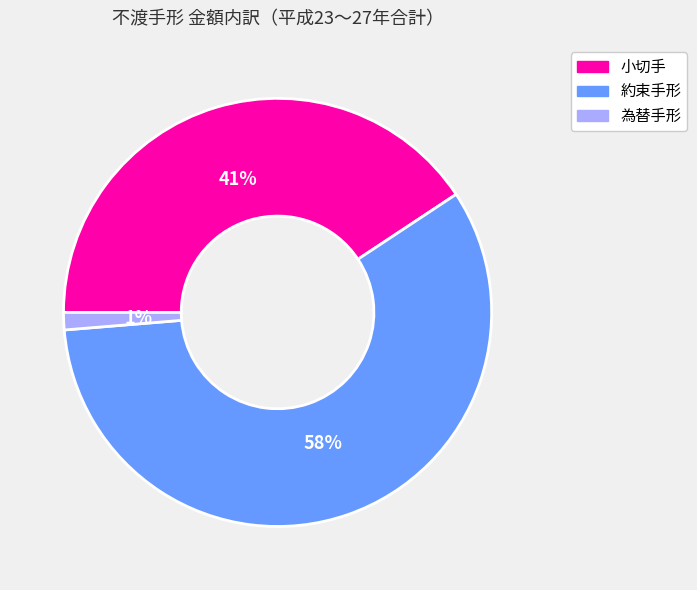

To the nearest percent, what percentage of the pie is 小切手?

41%